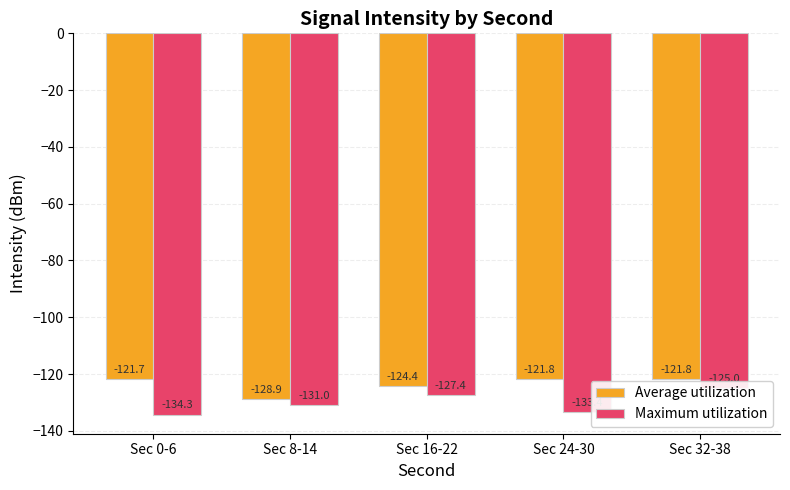

How many categories are shown in the chart?

5